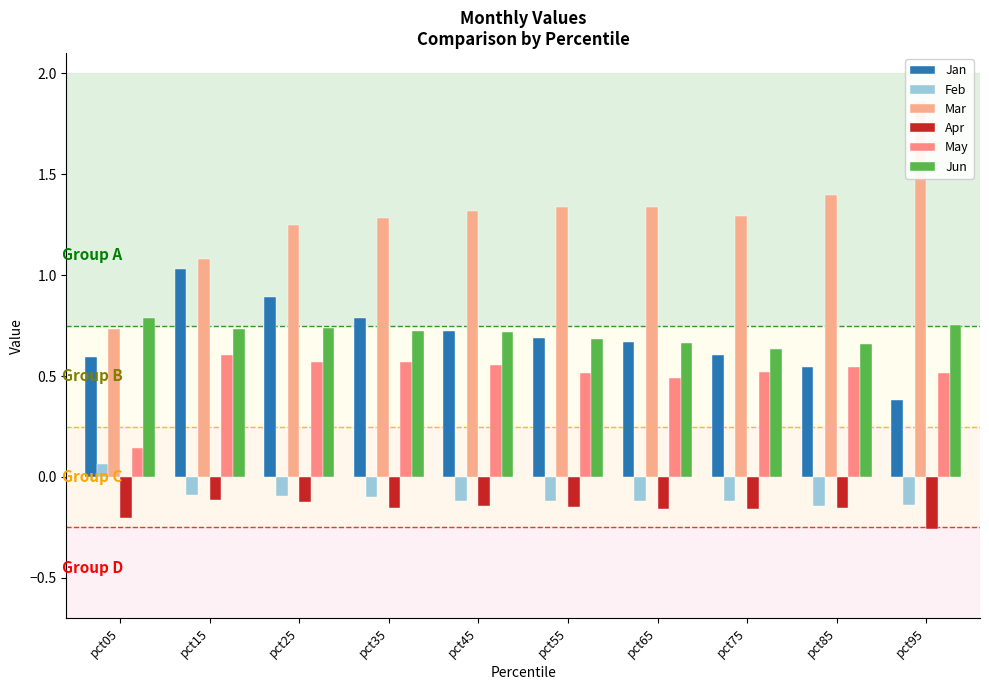

What is the minimum value shown in the chart?

-0.3